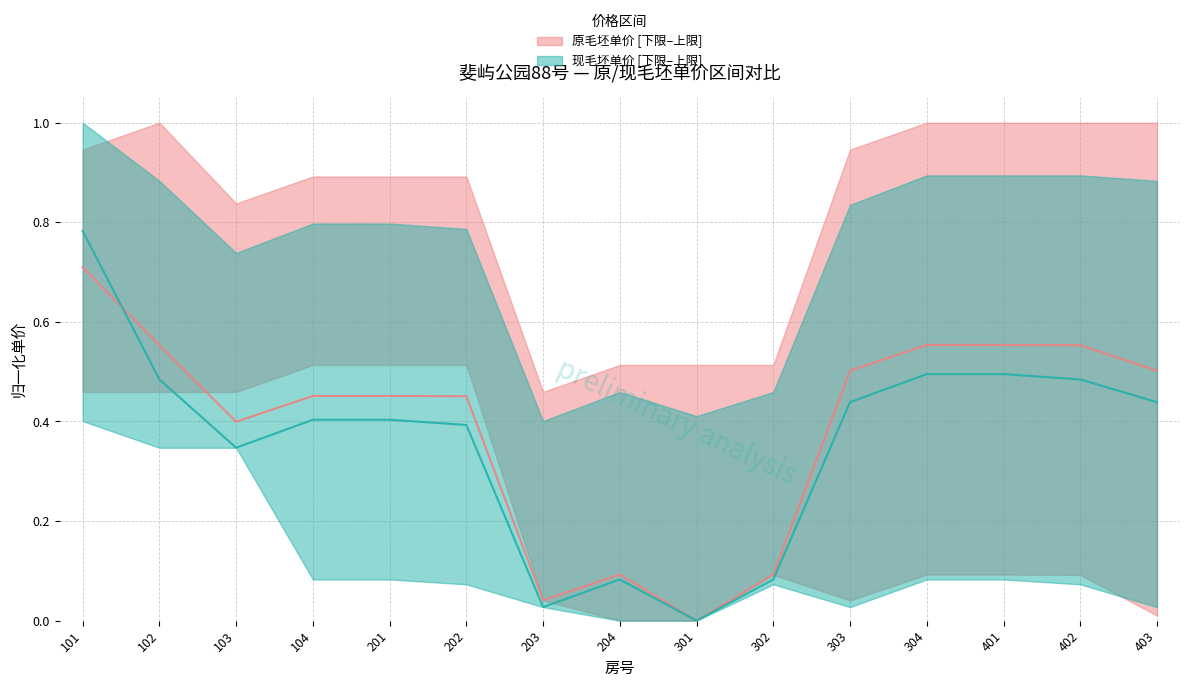

The value of 现毛坯单价 中位 at 303 is 0.4. True or false?

True